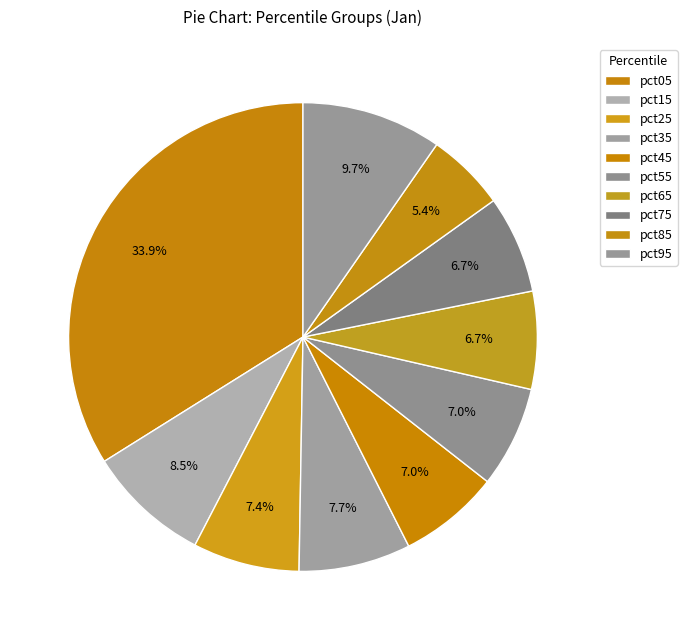

How many slices are in this pie chart?

10